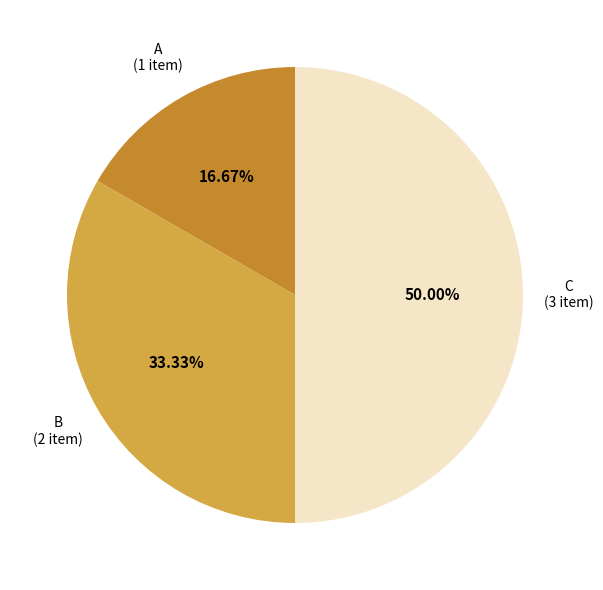

Is it true that C is 50% of the pie?

True